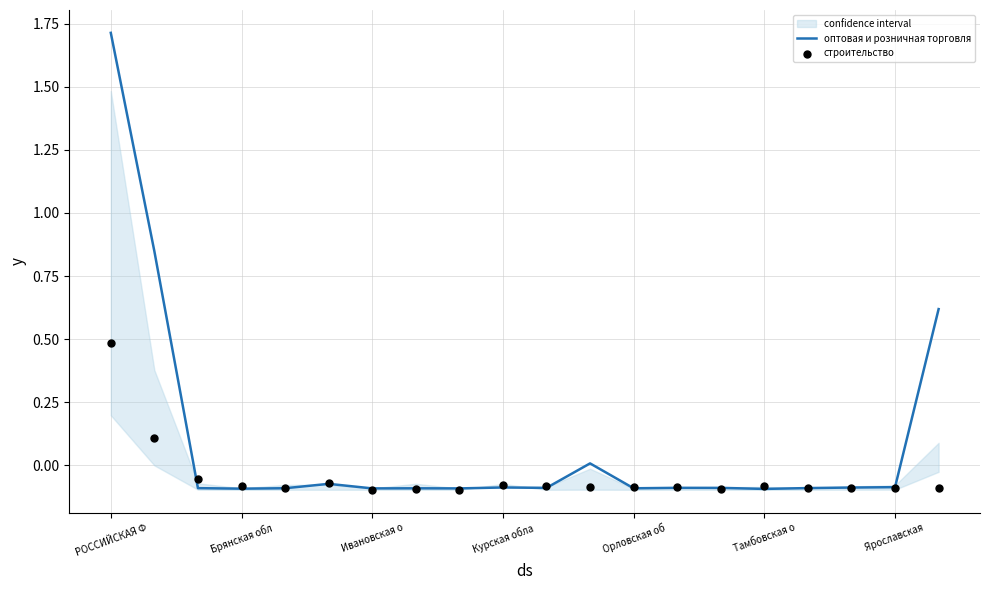

What is the total value across all series at 17?

-0.2